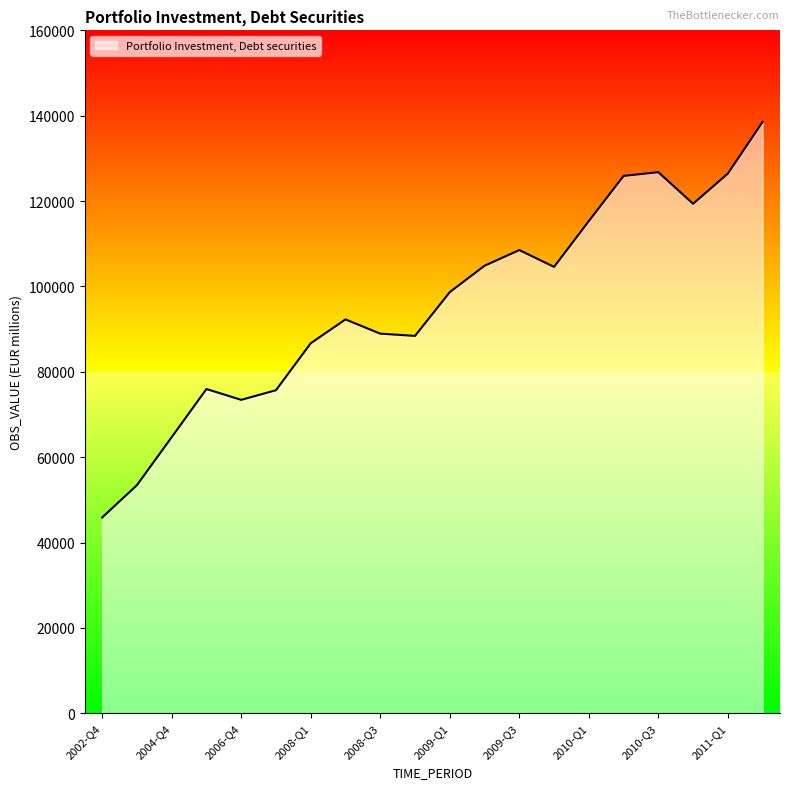

What is the smallest value displayed?

45857.1